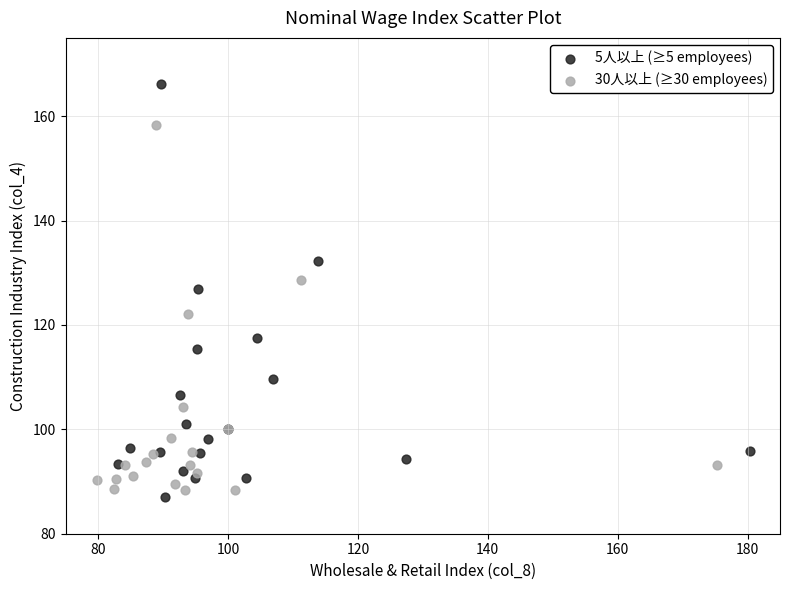

Which series has the widest spread of Y values?

5人以上 (≥5 employees)